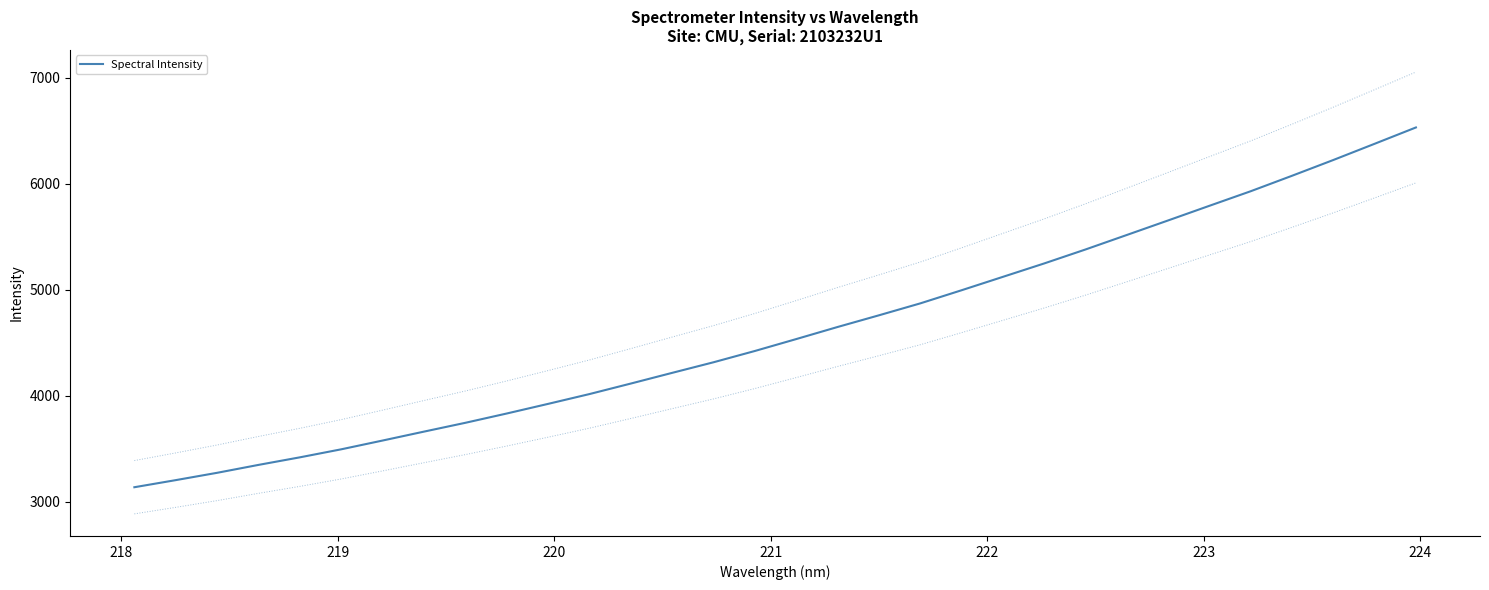

Reading left to right, list all the values displayed in this chart.

3139.2	3206.1	3275.1	3349.7	3421.0	3496.6	3579.3	3663.4	3746.4	3834.0	3924.8	4017.2	4116.3	4217.1	4316.9	4423.2	4535.4	4649.1	4759.2	4871.6	4995.5	5121.8	5248.1	5379.7	5516.4	5653.4	5791.5	5928.7	6074.4	6223.0	6375.7	6529.6